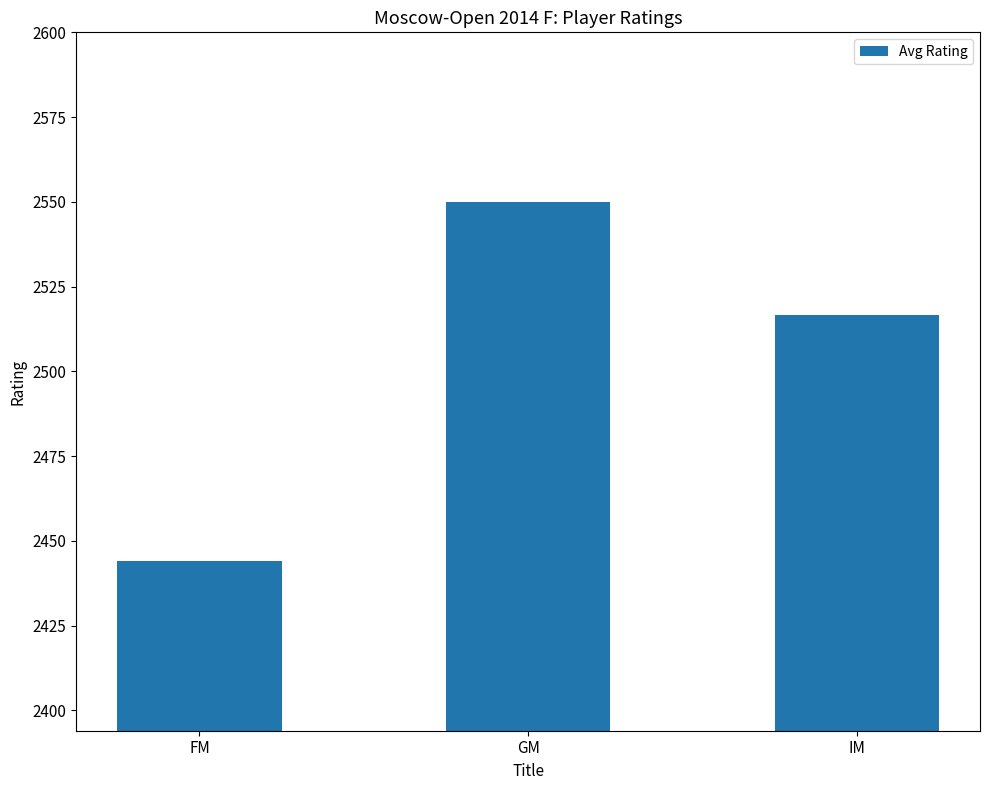

Where does the data first go above 2516?

GM